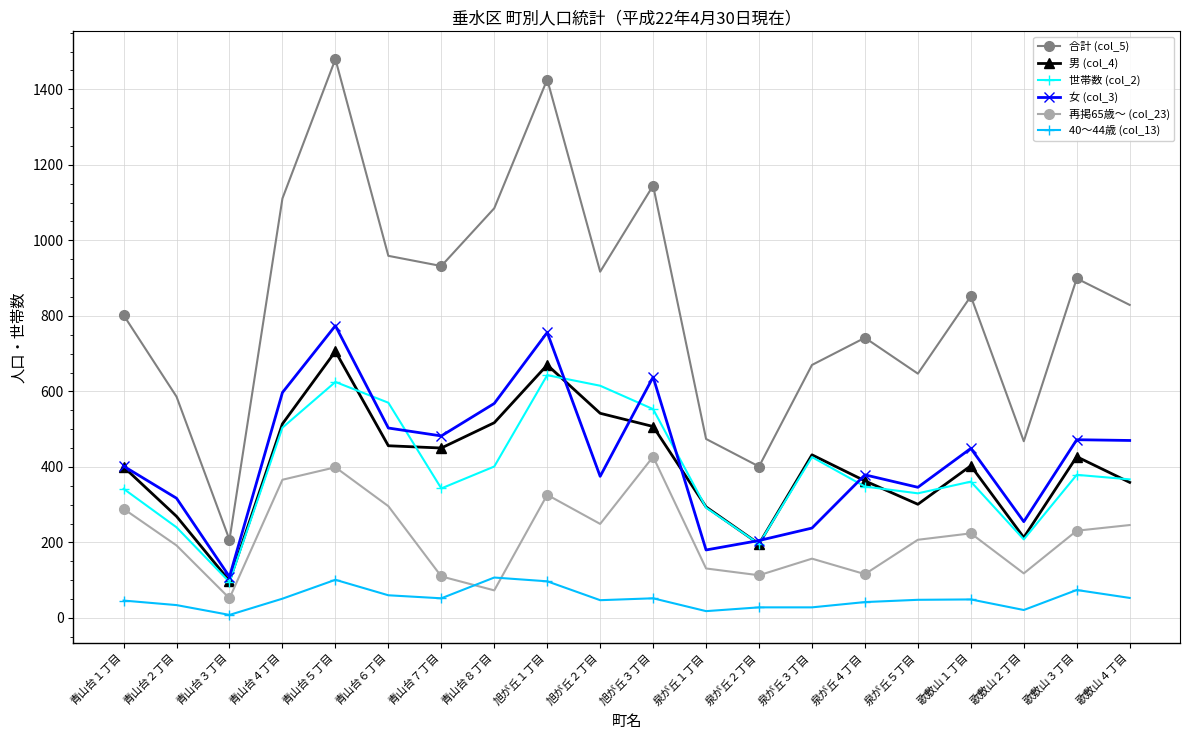

True or false: 40～44歳 (col_13) and 男 (col_4) intersect in this chart.

False